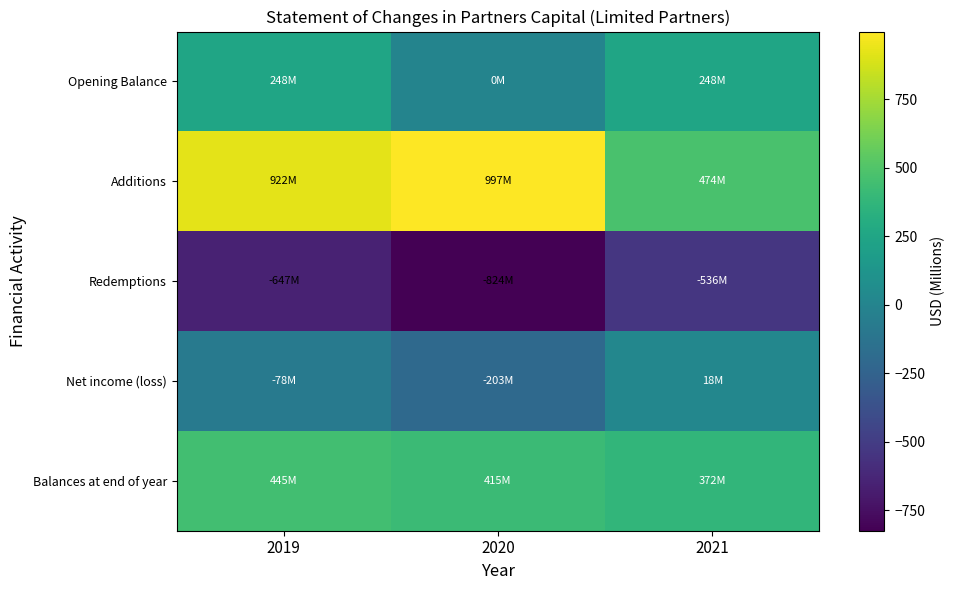

Reading left to right, what are all the values shown in this chart?

Opening Balance: 2019=248.0	2020=0.0	2021=248.0
Additions: 2019=921.6	2020=996.6	2021=474.1
Redemptions: 2019=-647.5	2020=-823.8	2021=-535.6
Net income (loss): 2019=-77.6	2020=-202.8	2021=18.4
Balances at end of year: 2019=444.6	2020=414.6	2021=371.5